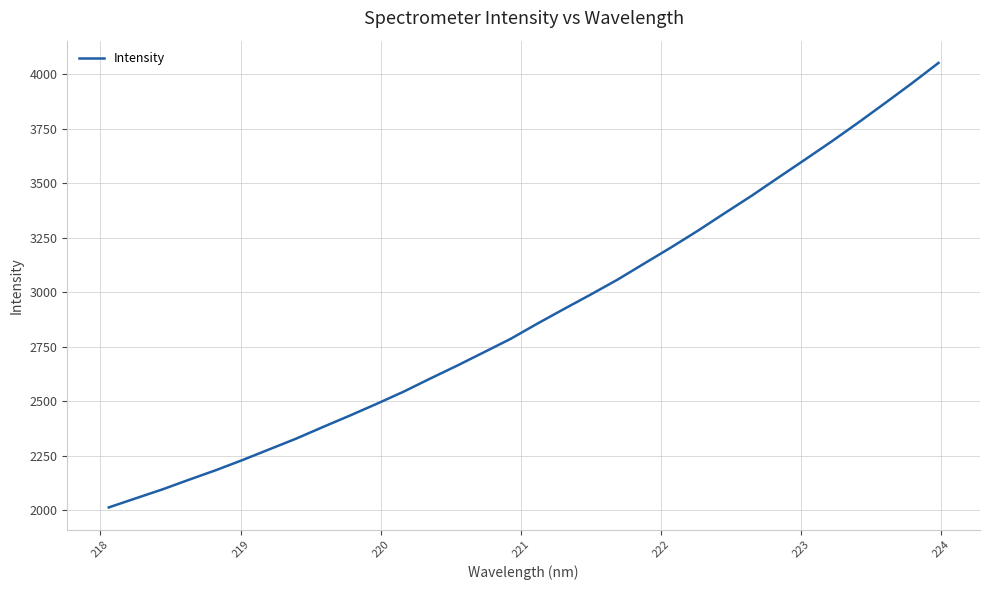

What is the smallest value displayed?

2013.0